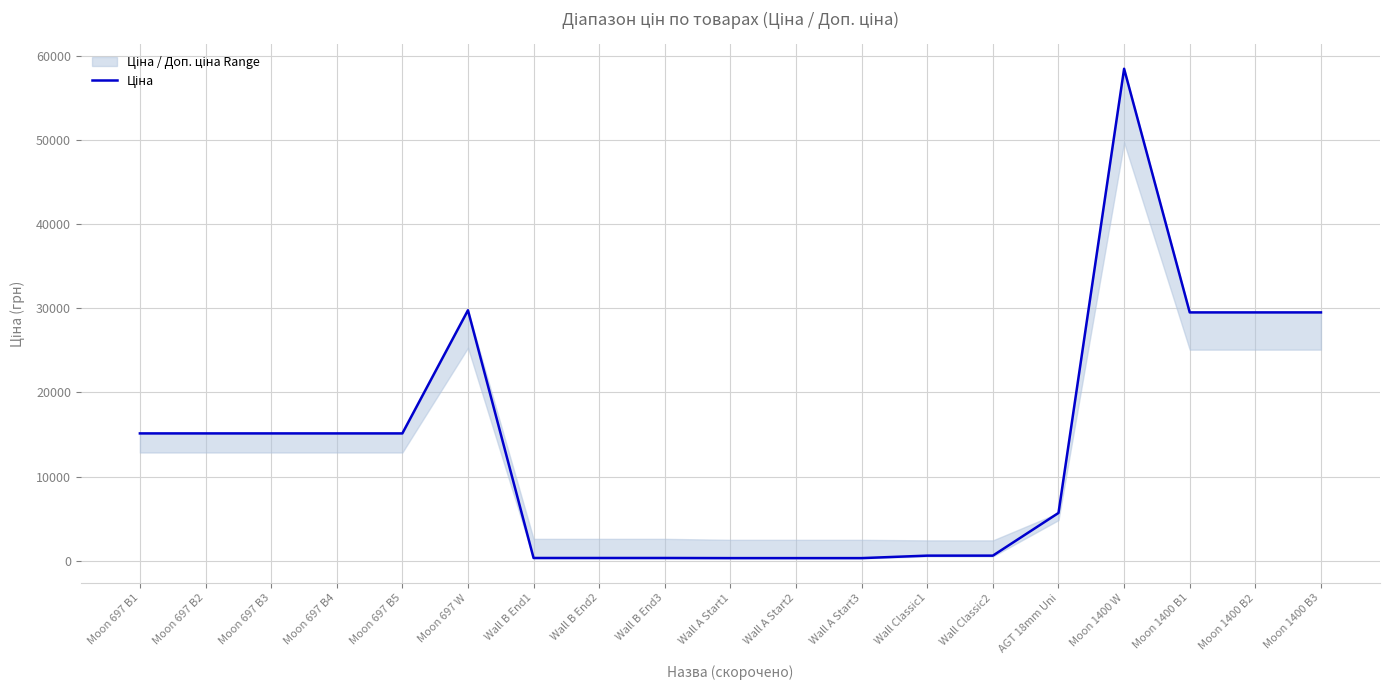

Between AGT 18mm Uni and Moon 1400 B3, which is larger?

Moon 1400 B3